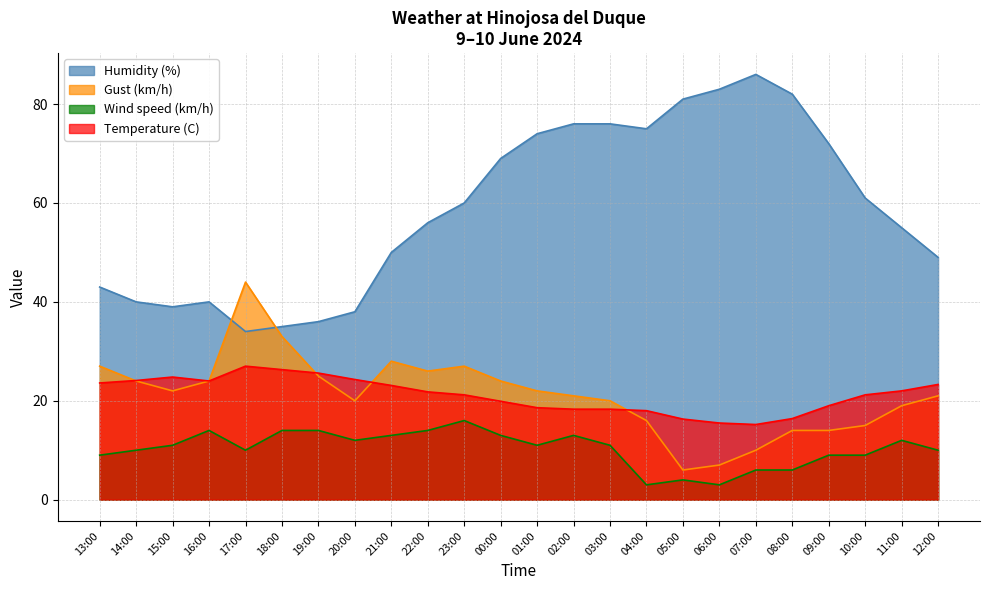

Which series changed the most between 01:00 and 12:00?

Humidity (%)